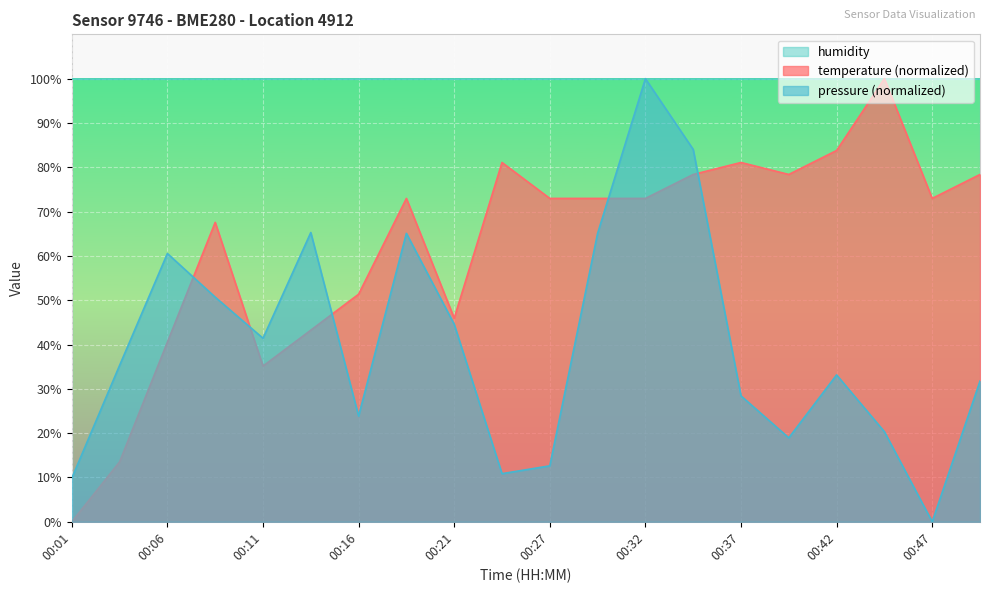

The temperature series shows 56.6 at 00:11. True or false?

False